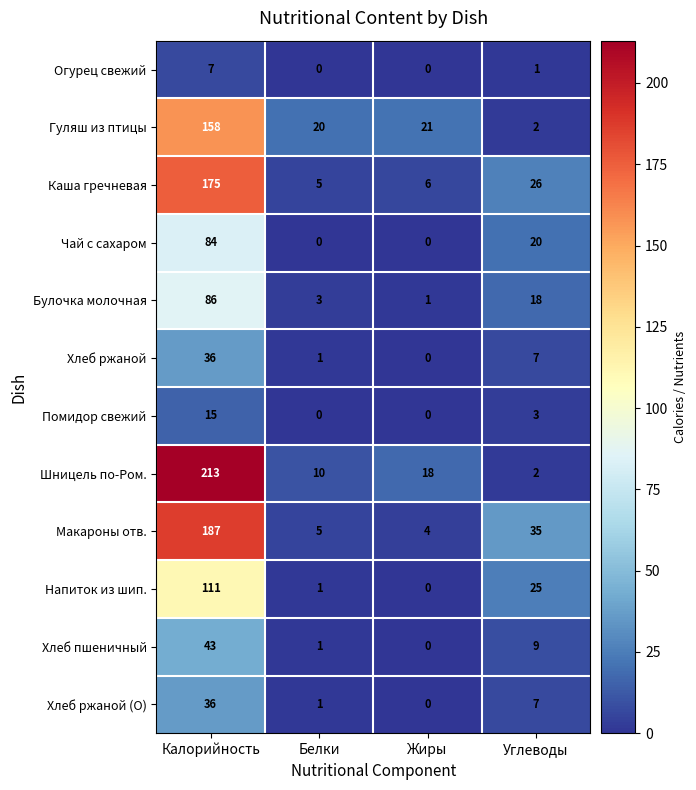

What is the greatest value displayed?

213